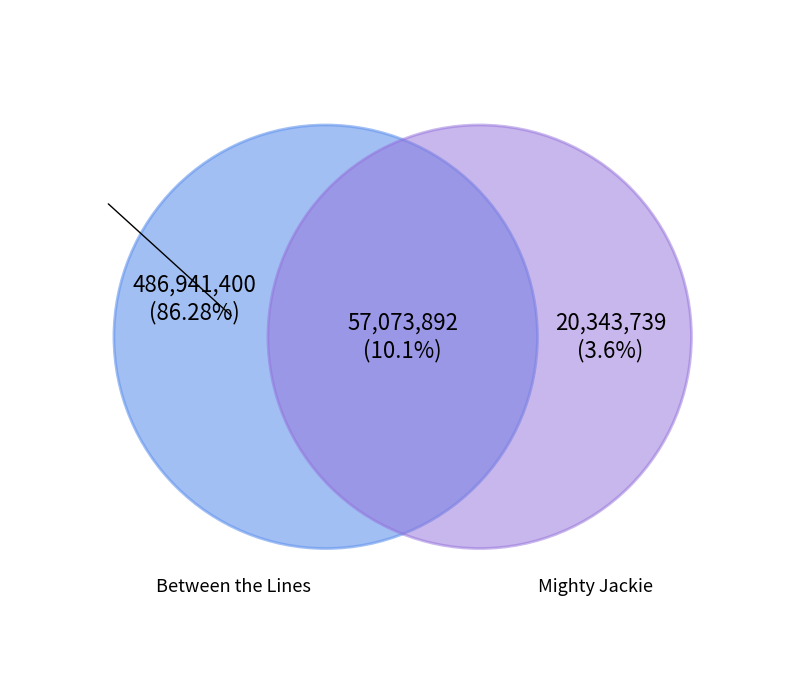

Which slice is the largest?

Between the Lines